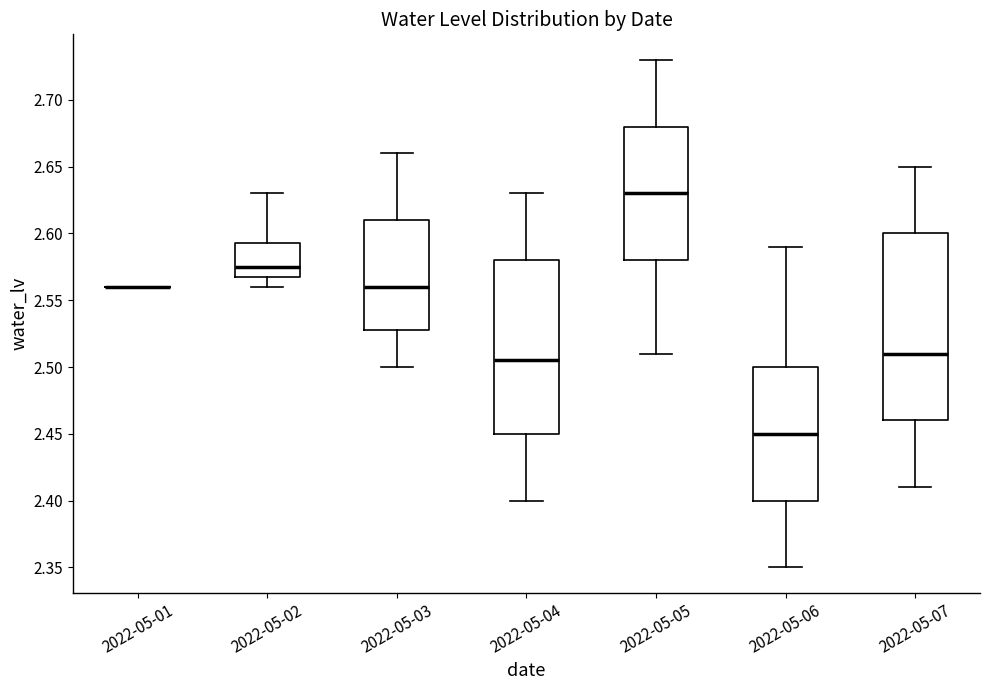

Comparing the boxes themselves (not the whiskers), which one is the tallest?

2022-05-07